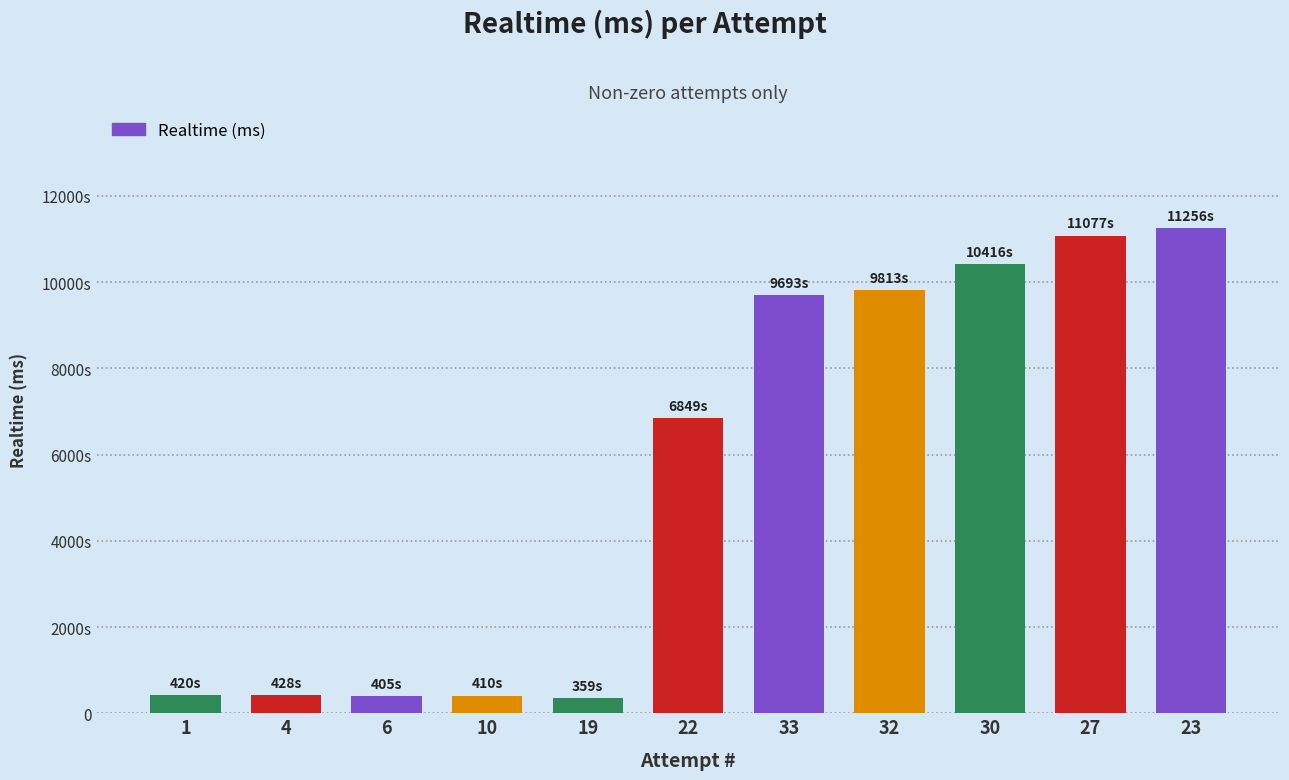

What is the value of the 4th bar from the left?

410334